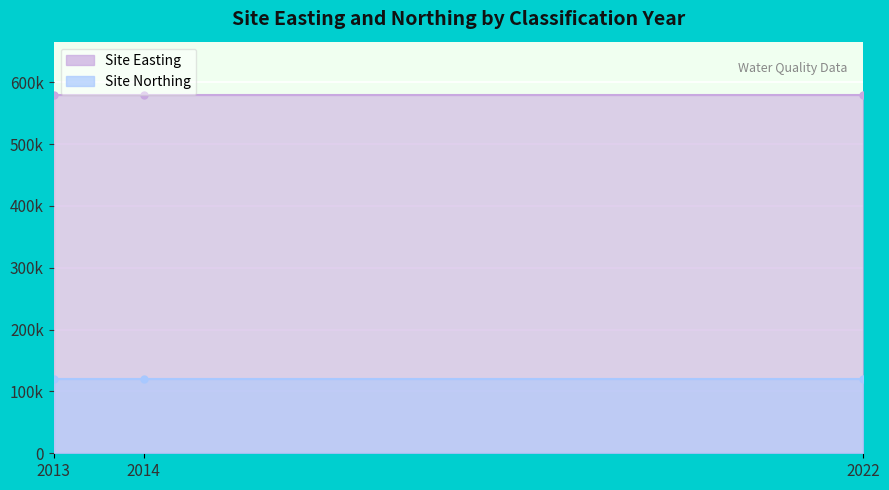

The Site Northing series shows 40704 at 2014. True or false?

False